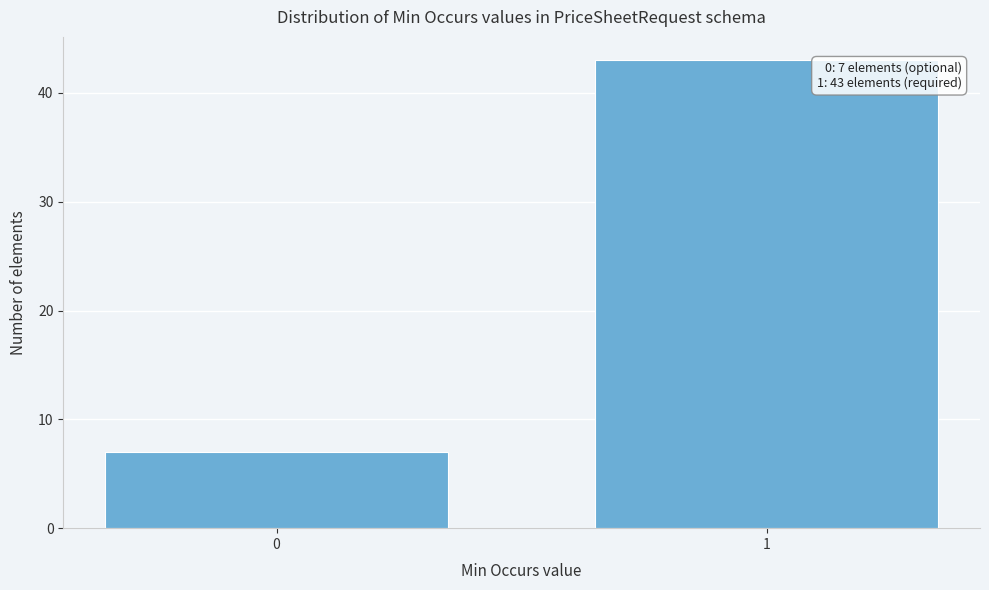

Reading left to right, extract all data points from this chart.

0=7	1=43